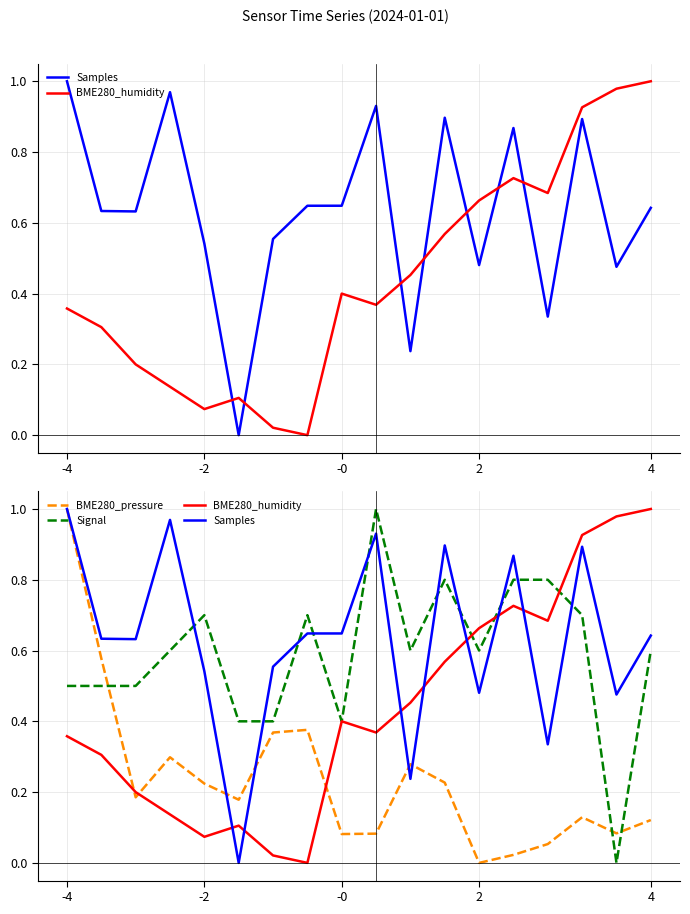

Reading right to left, transcribe all the data shown in this chart.

Samples: 0.6	0.5	0.9	0.3	0.9	0.5	0.9	0.2	0.9	0.6	0.6	0.6	0.0	0.5	1.0	0.6	0.6	1.0
BME280_humidity: 1.0	1.0	0.9	0.7	0.7	0.7	0.6	0.5	0.4	0.4	0.0	0.0	0.1	0.1	0.1	0.2	0.3	0.4
BME280_pressure: 0.1	0.1	0.1	0.1	0.0	0.0	0.2	0.3	0.1	0.1	0.4	0.4	0.2	0.2	0.3	0.2	0.6	1.0
Signal: 0.6	0.0	0.7	0.8	0.8	0.6	0.8	0.6	1.0	0.4	0.7	0.4	0.4	0.7	0.6	0.5	0.5	0.5